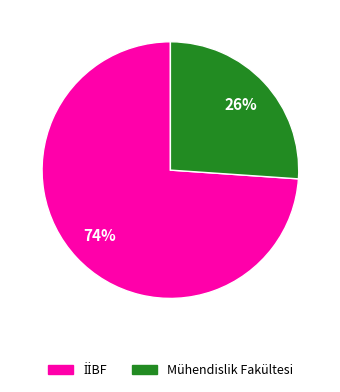

Which slice is the smallest?

Mühendislik Fakültesi